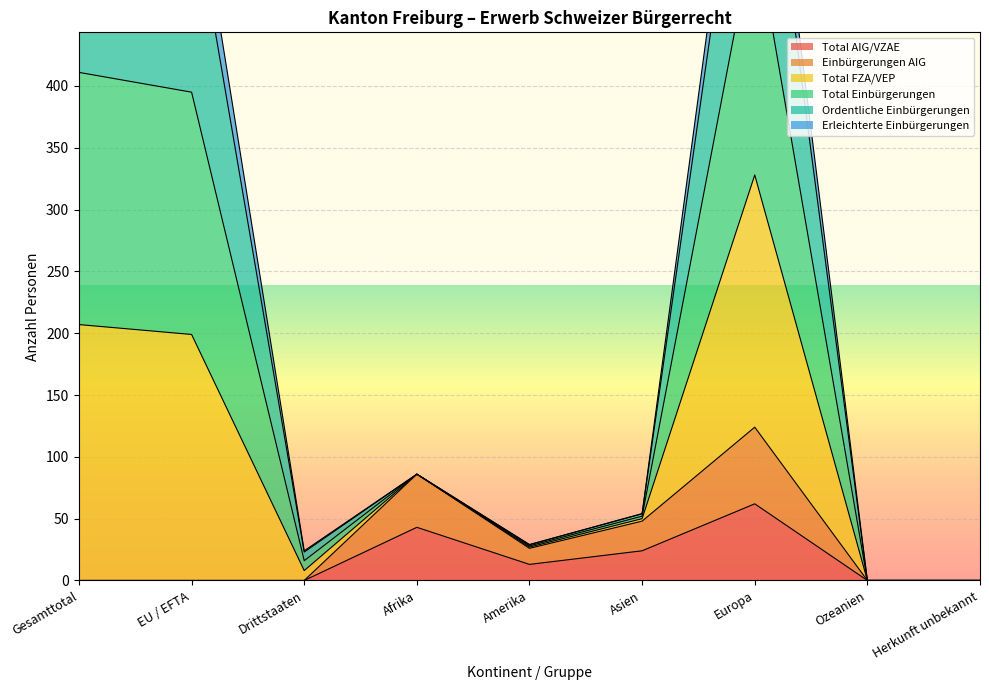

Is the value of Total FZA/VEP at Europa greater than the value of Total Einbürgerungen at EU / EFTA?

Yes